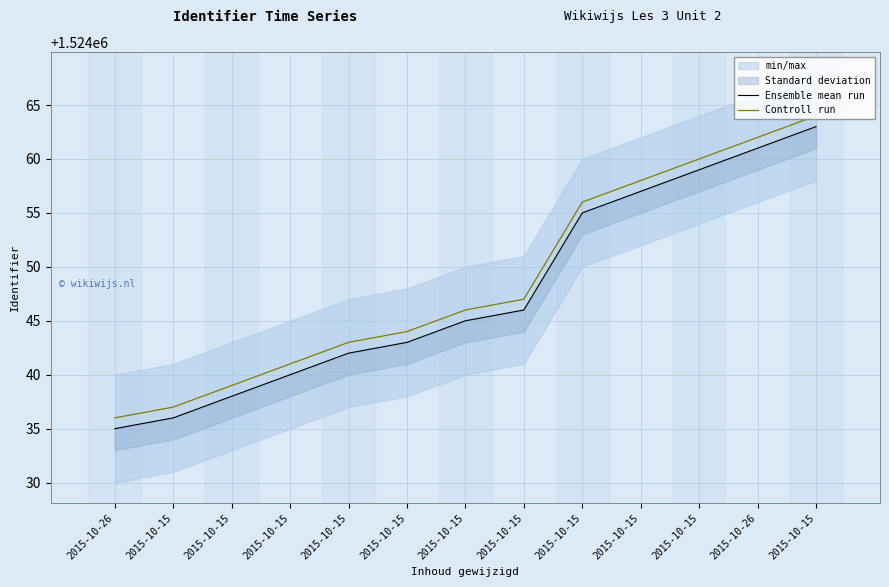

Which series has the widest spread of values?

Ensemble mean run